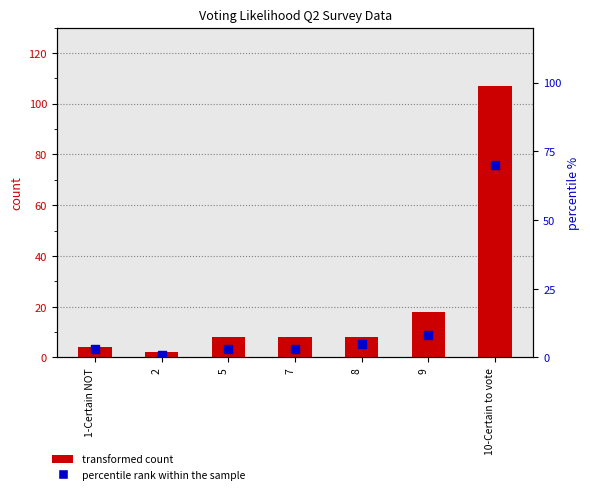

At which category is the sum across all series the highest?

10-Certain to vote